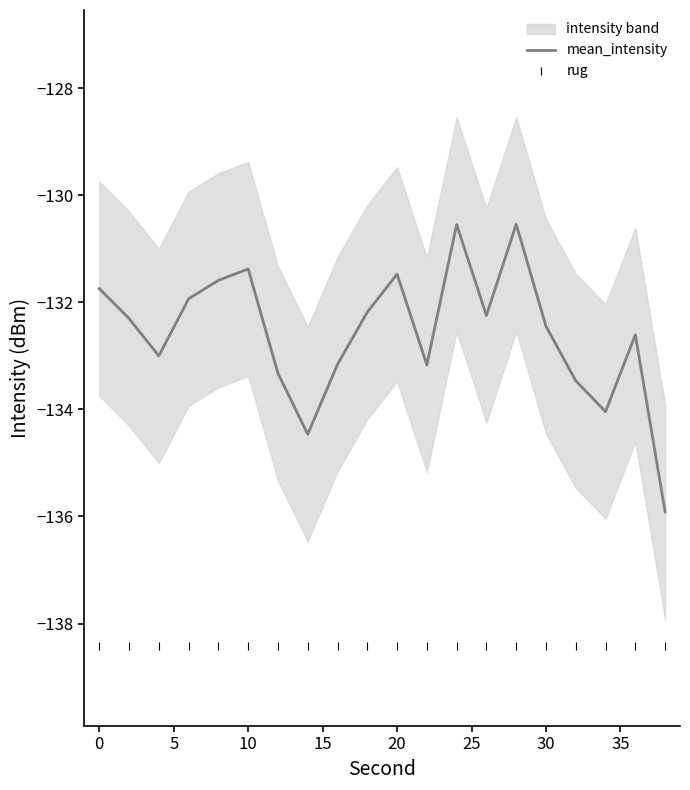

True or false: mean_intensity and rug cross at least once.

False